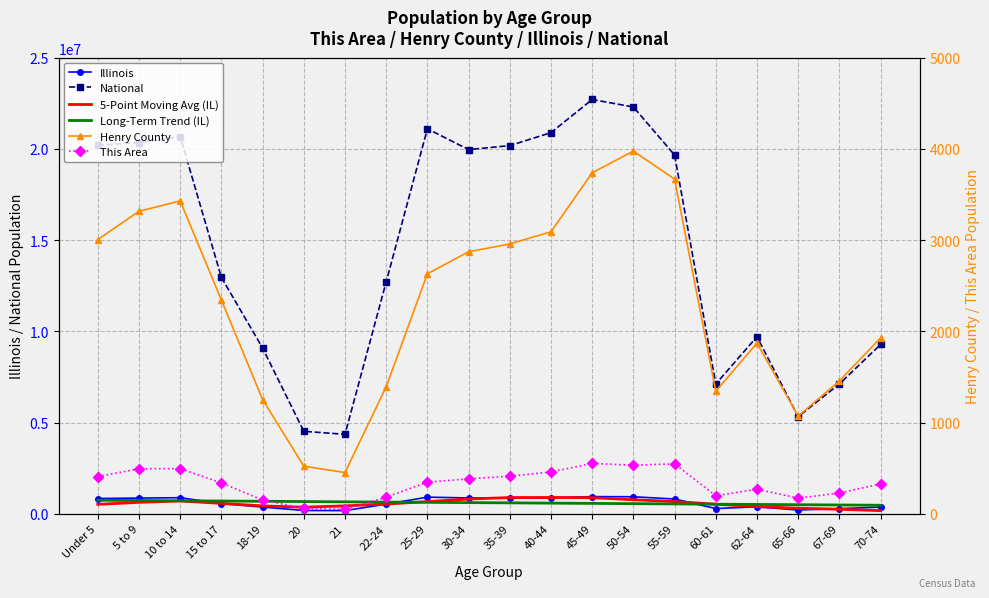

How many data points in National are less than 19664805?

10